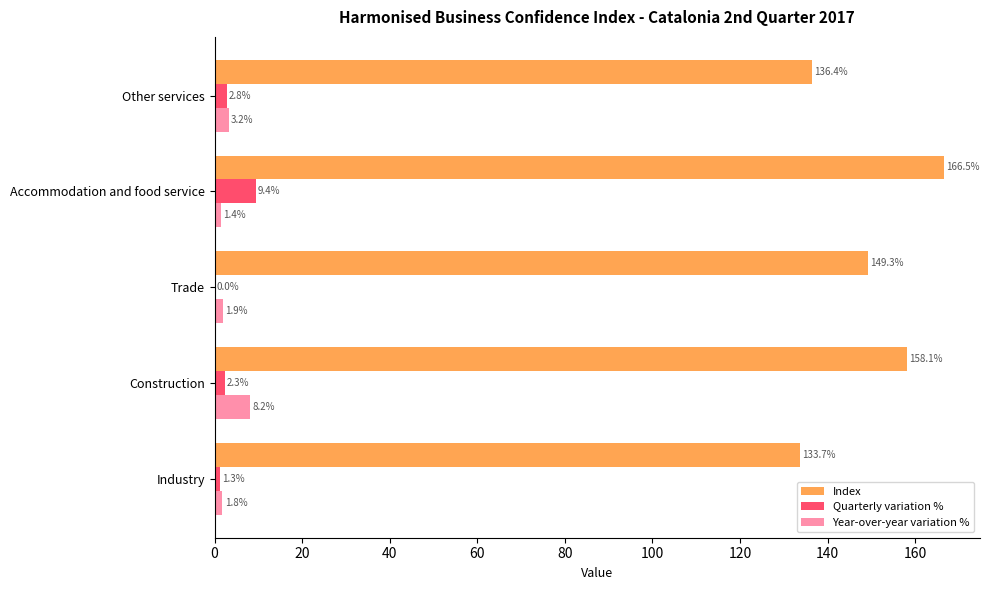

What is the maximum value shown in the chart?

166.5